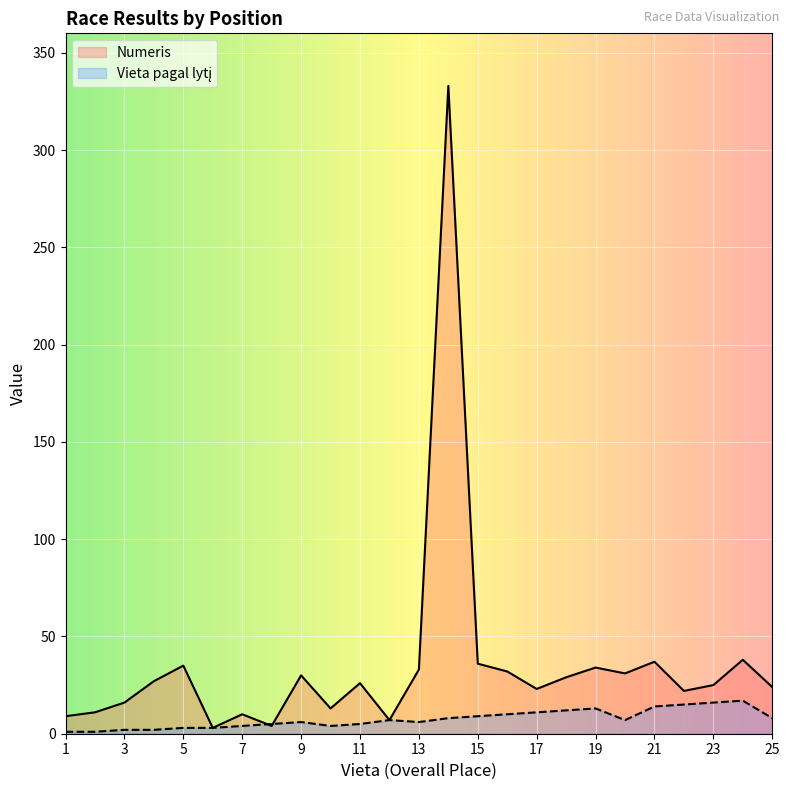

What is the highest value of the Numeris series?

333